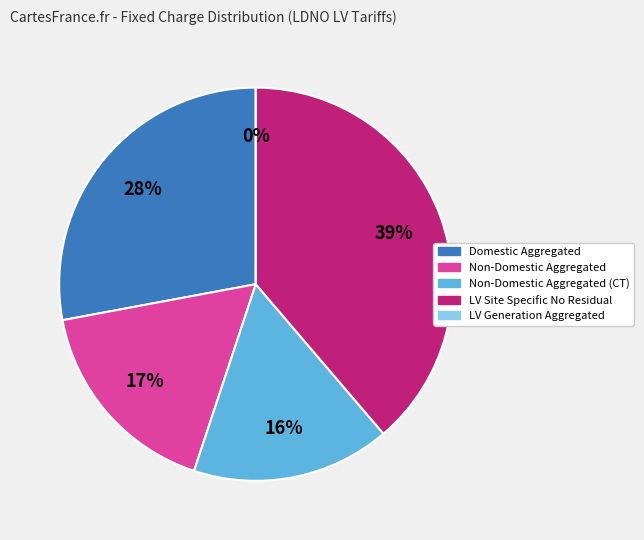

To the nearest percent, what is the difference between the largest and smallest slice percentages?

39%